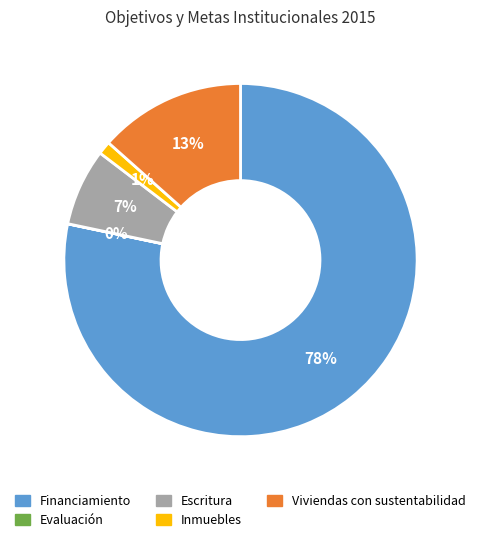

Which slice is the largest?

Financiamiento